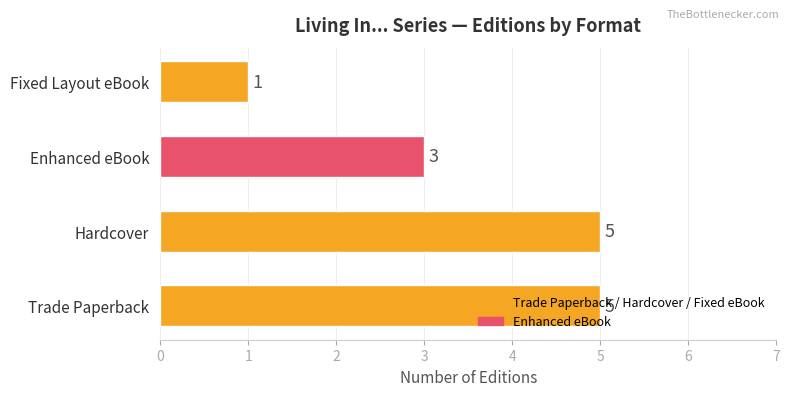

Count the values in the range 3 to 5.

3